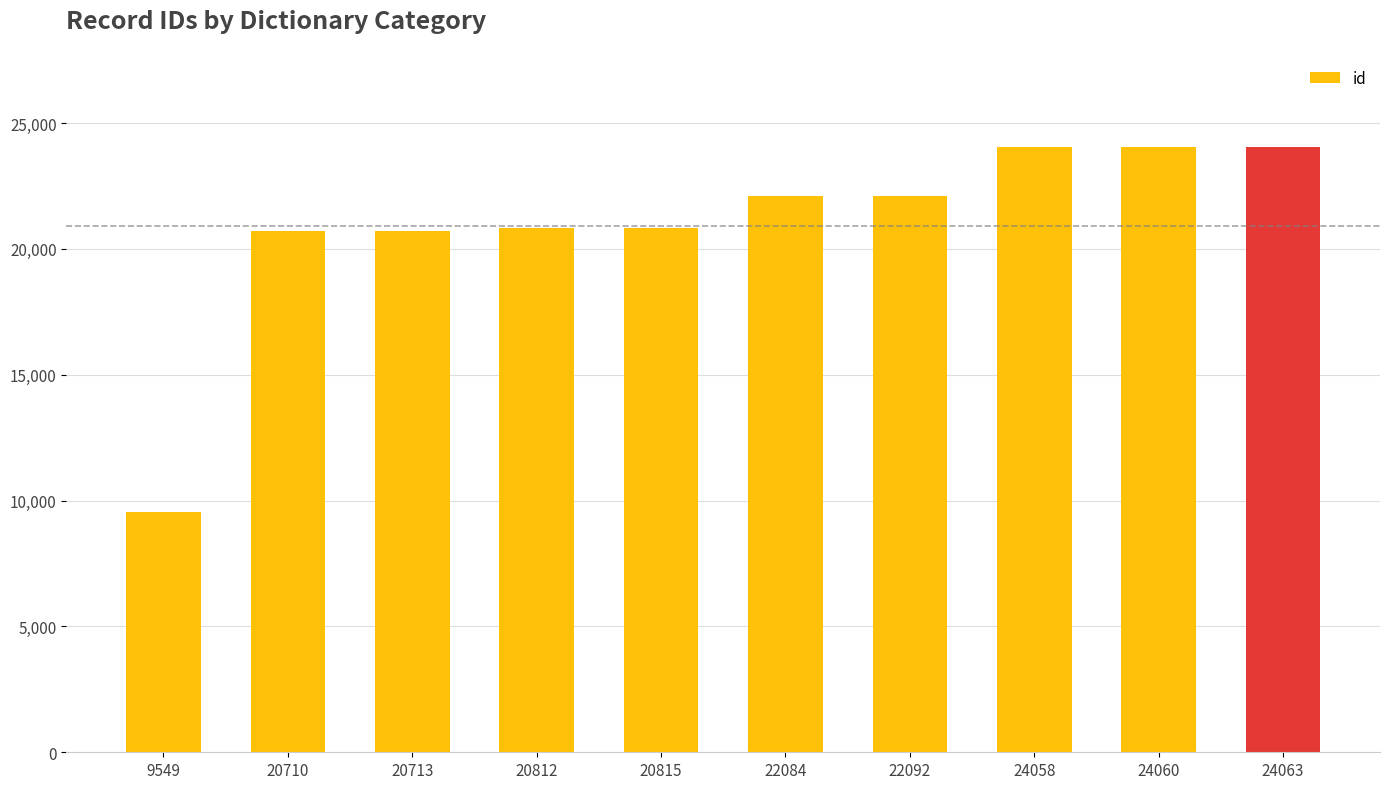

What is the difference between the maximum and second lowest values?

3353